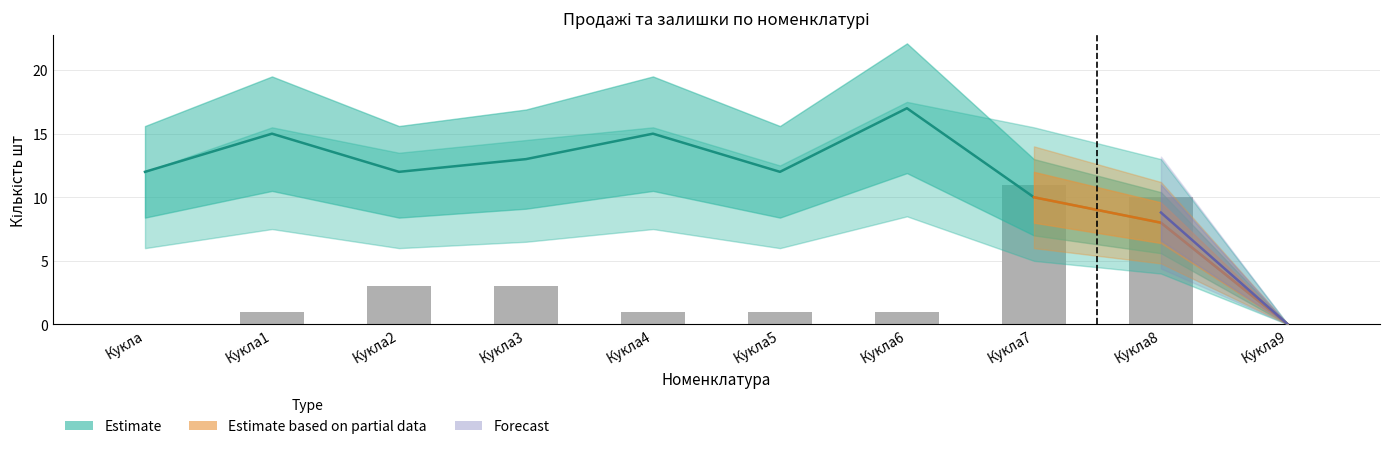

Where does the data first go above 1?

Кукла2